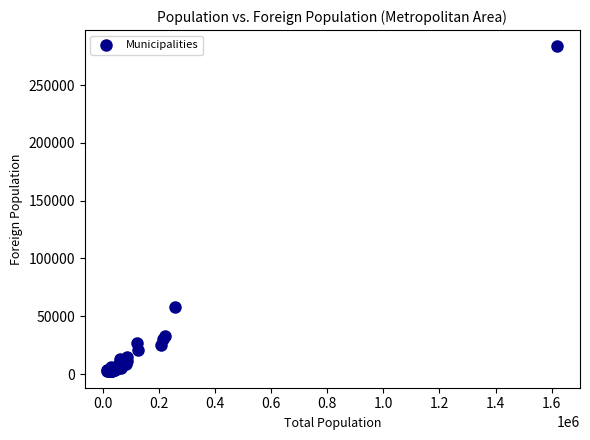

What Y value in the scatter plot is closest to 142846?

58086